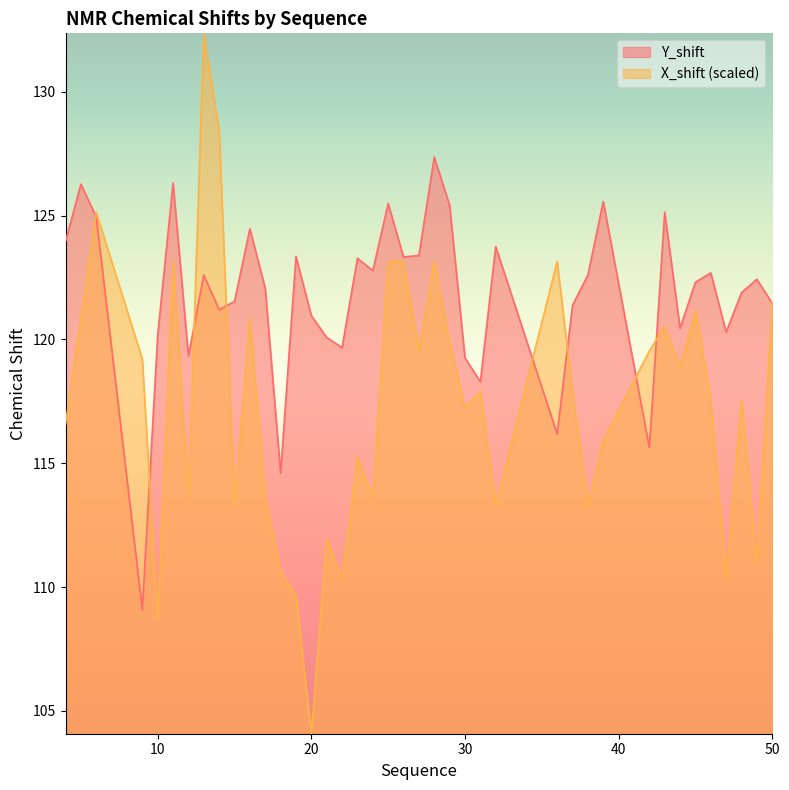

At which label does Y_shift reach its peak?

28